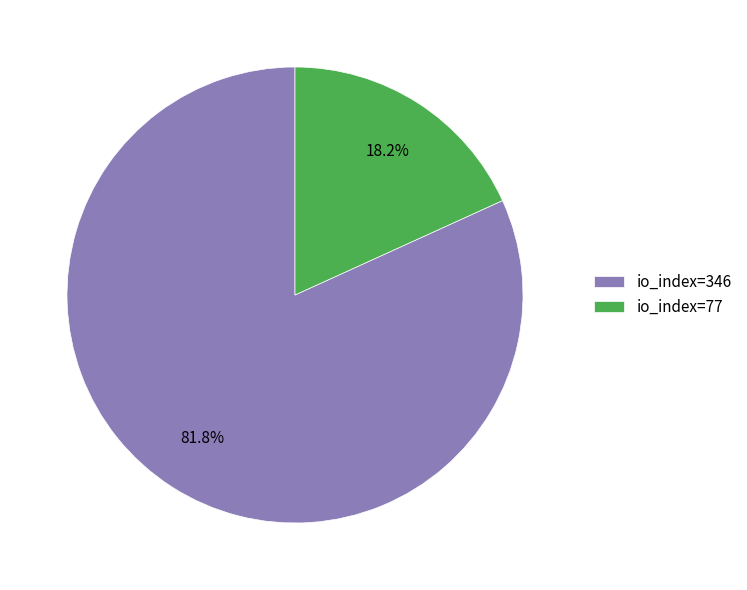

What percentage is the io_index=77 slice, to the nearest percent?

18%